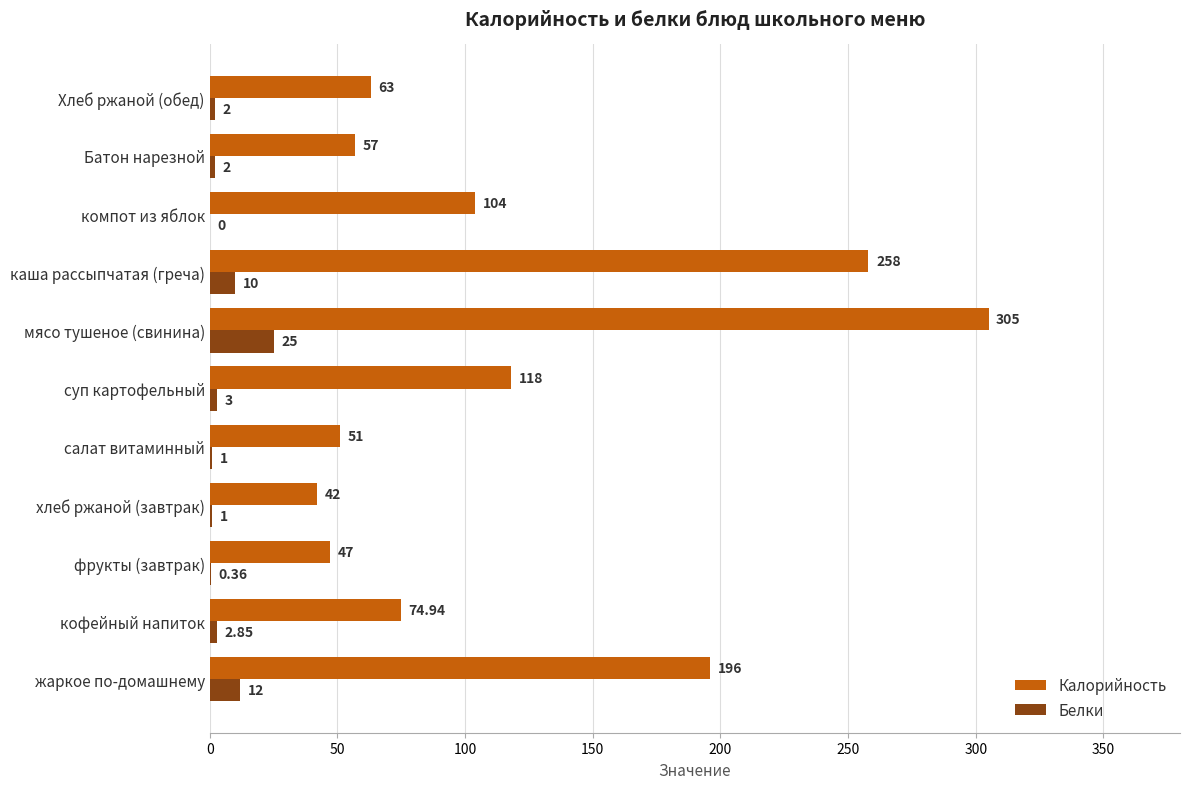

What are all the series names shown in the legend?

Калорийность, Белки